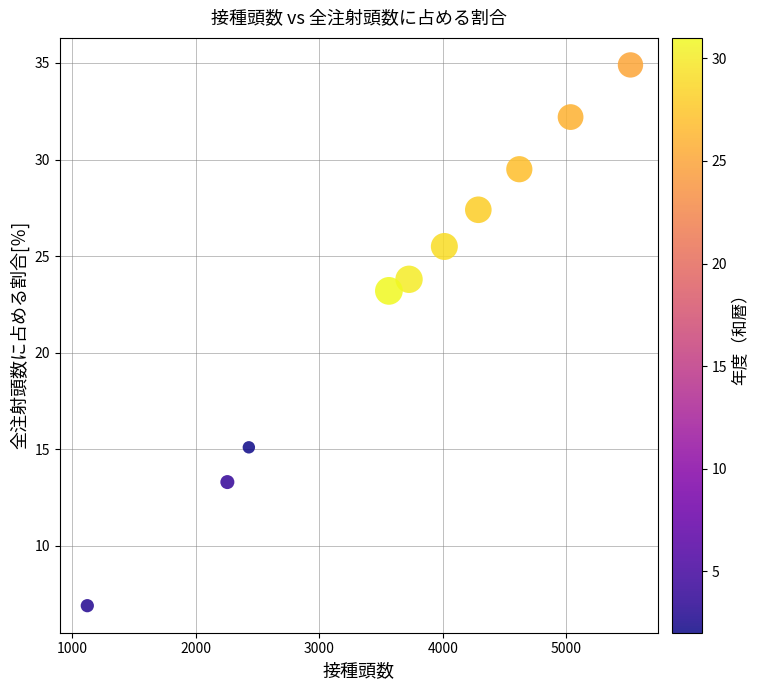

What Y value in the scatter plot is closest to 20?

23.2